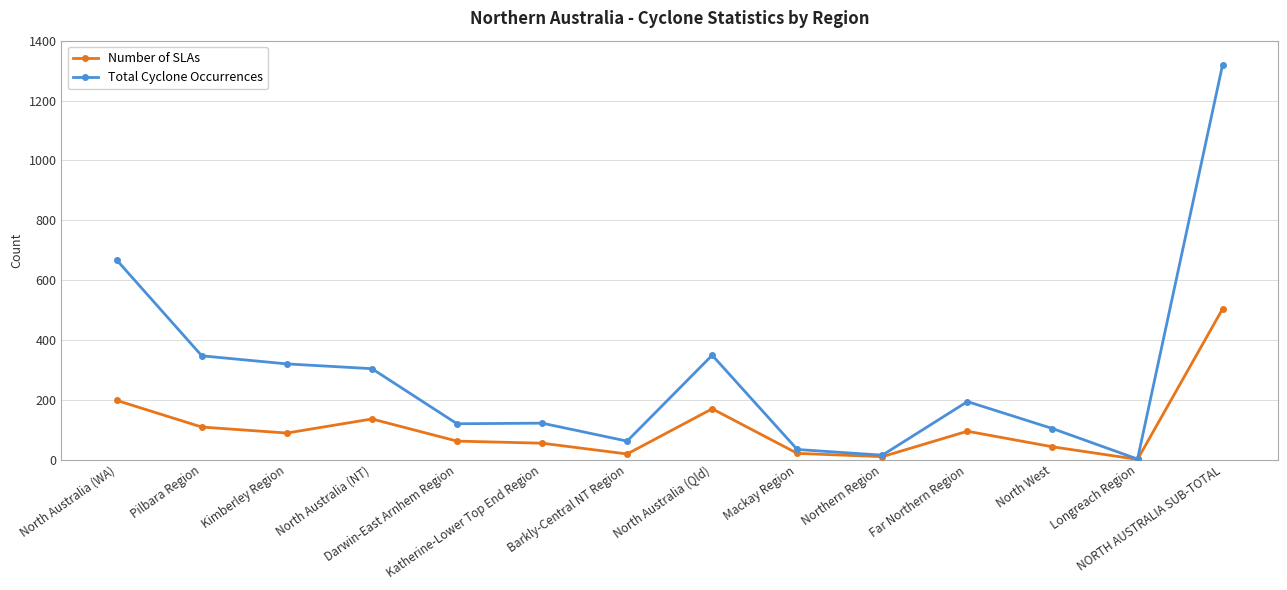

True or false: Total Cyclone Occurrences has more than 0 points higher than both neighbors.

True